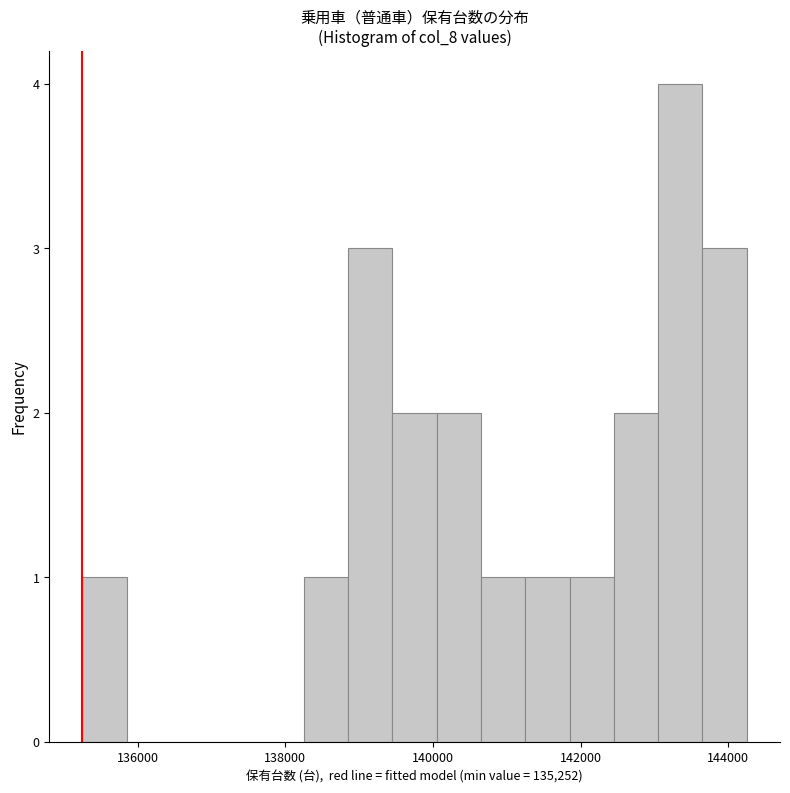

Around what value on the x-axis is the tallest bar? Give the approximate position of its centre, as read against the axis.

143400